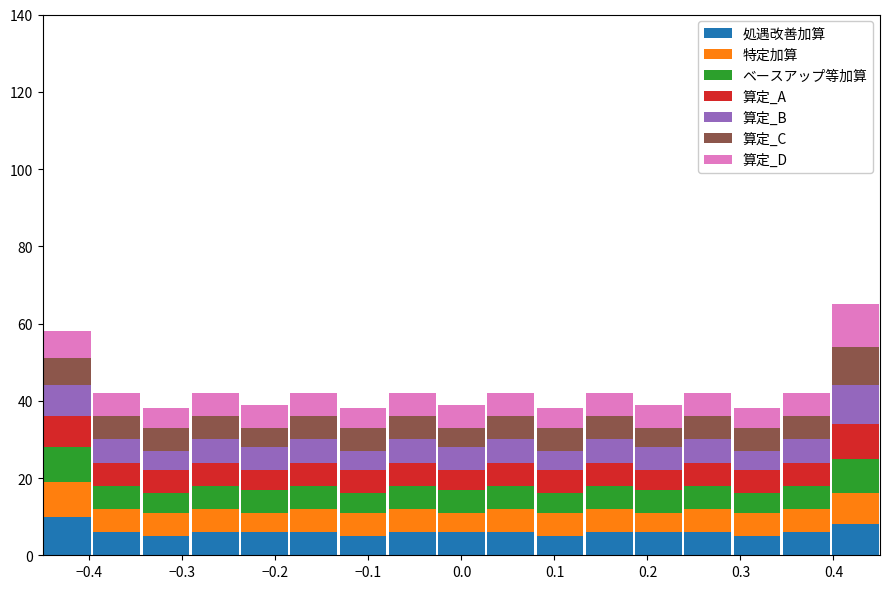

What is the total height of the stacked bar covering 0.29 to 0.34 on the x-axis? Neither the bar edges nor the heights are printed on the chart, so give them approximately, as read against the axes.

38